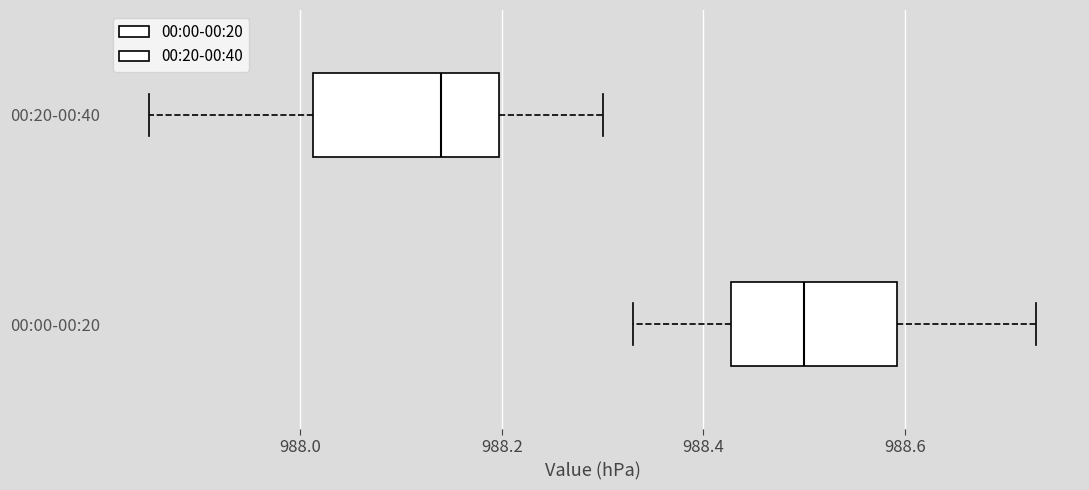

Where is the left edge of the box for 00:20-00:40 on the x-axis? The values are not printed on the chart, so give them approximately, as read against the axis.

988.02